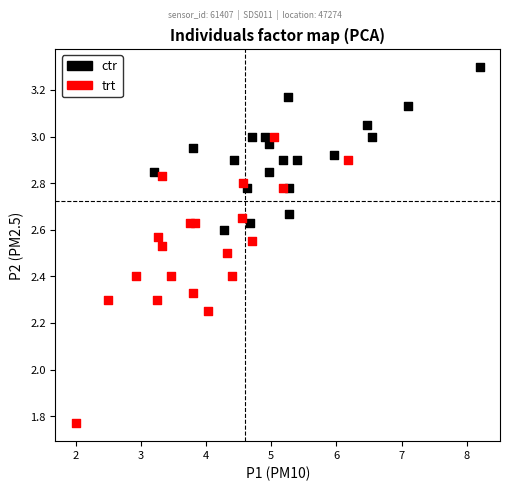

Which series contains the lowest Y value?

trt